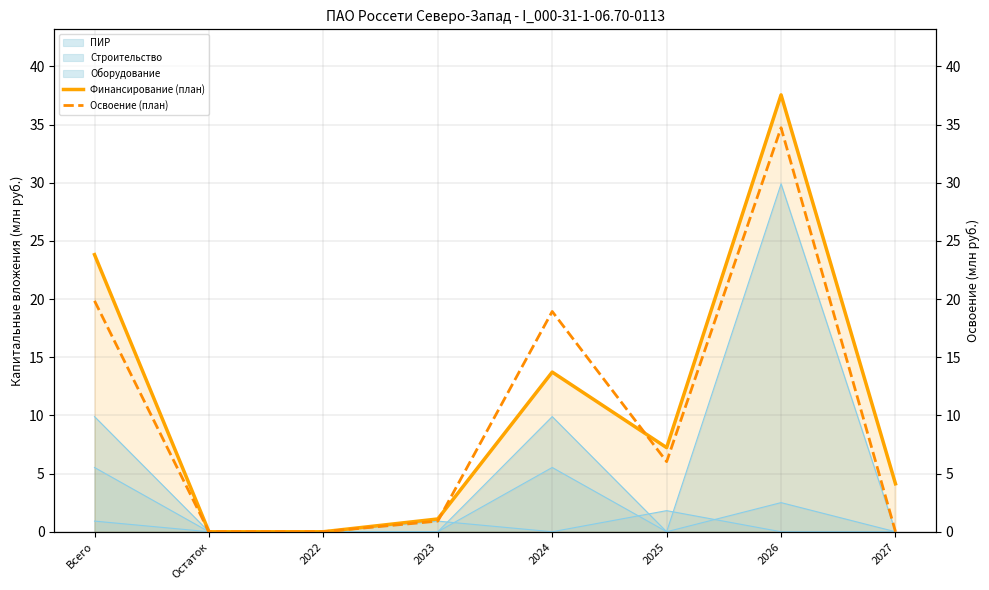

Reading left to right, what are all the values shown in this chart?

Финансирование (план): Всего=23.8	Остаток=0.0	2022=0.0	2023=1.1	2024=13.7	2025=7.2	2026=37.6	2027=4.1
Освоение (план): Всего=19.9	Остаток=0.0	2022=0.0	2023=0.9	2024=18.9	2025=6.0	2026=34.7	2027=0.0